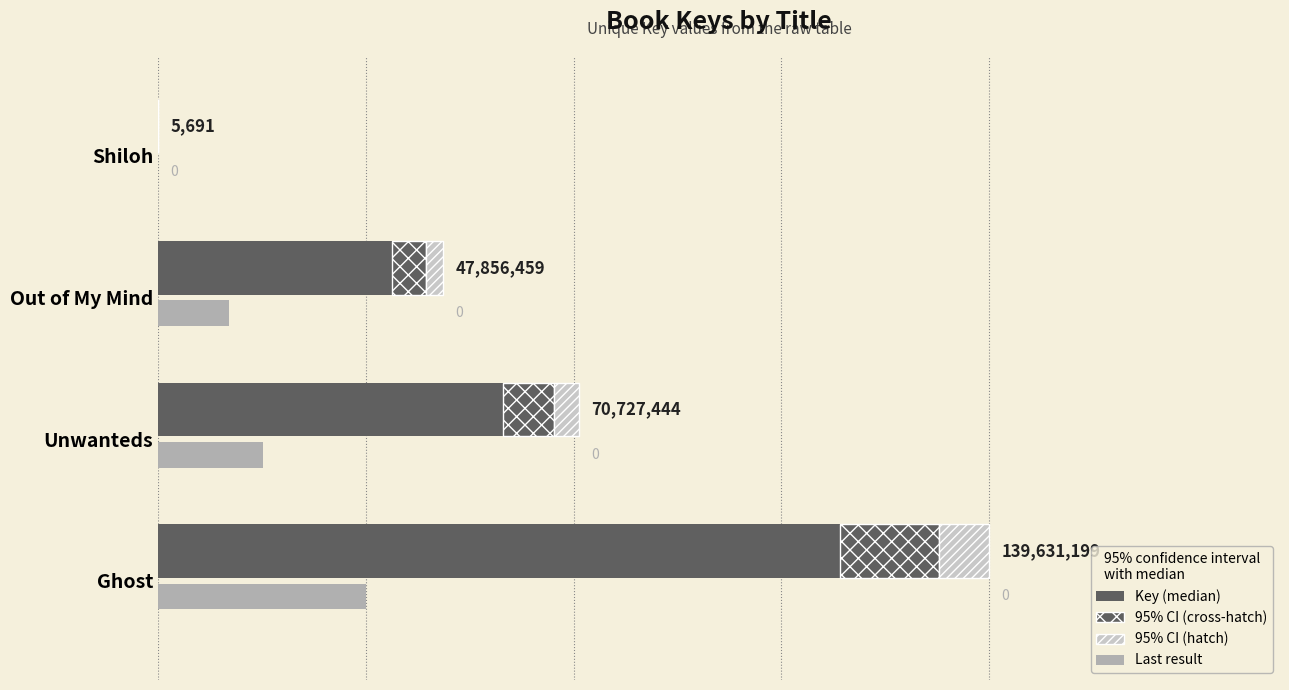

Rank the series by their maximum value, from lowest to highest.

95% CI (hatch), 95% CI (cross), Last result, Key (median)